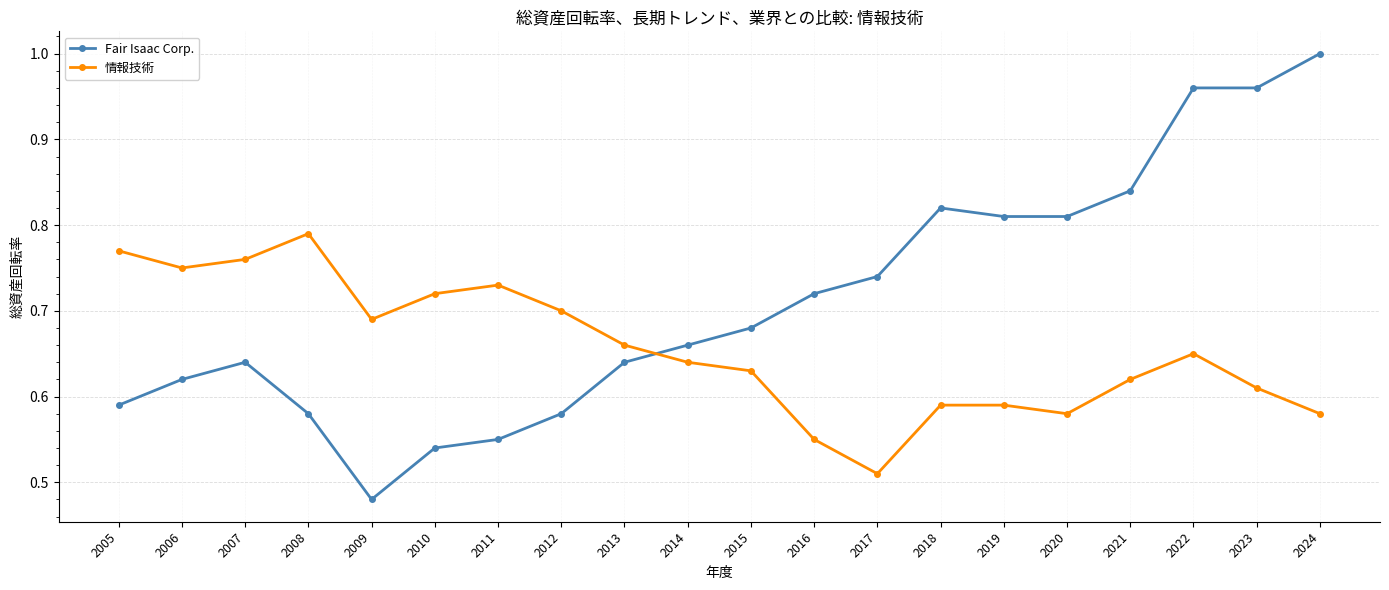

After their last crossing, which series has the higher values: Fair Isaac Corp. or 情報技術?

Fair Isaac Corp.